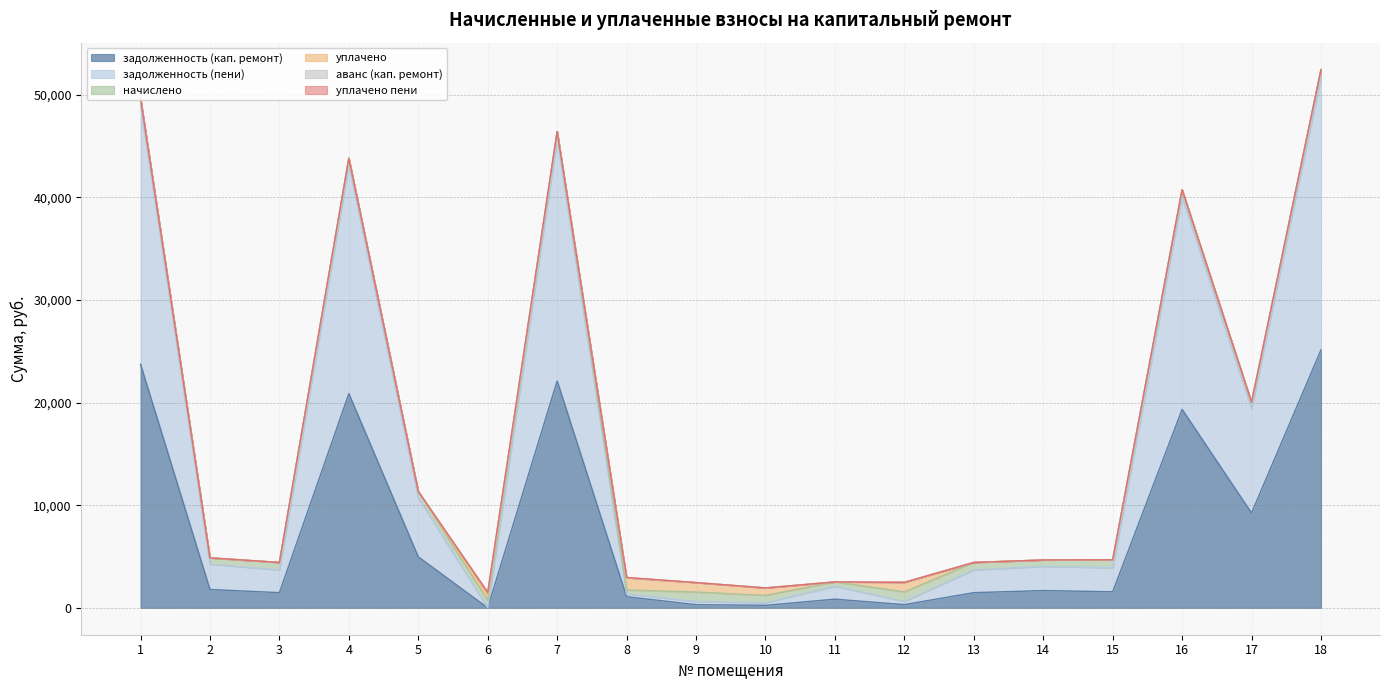

At which category does аванс (кап. ремонт) reach its first local peak?

6